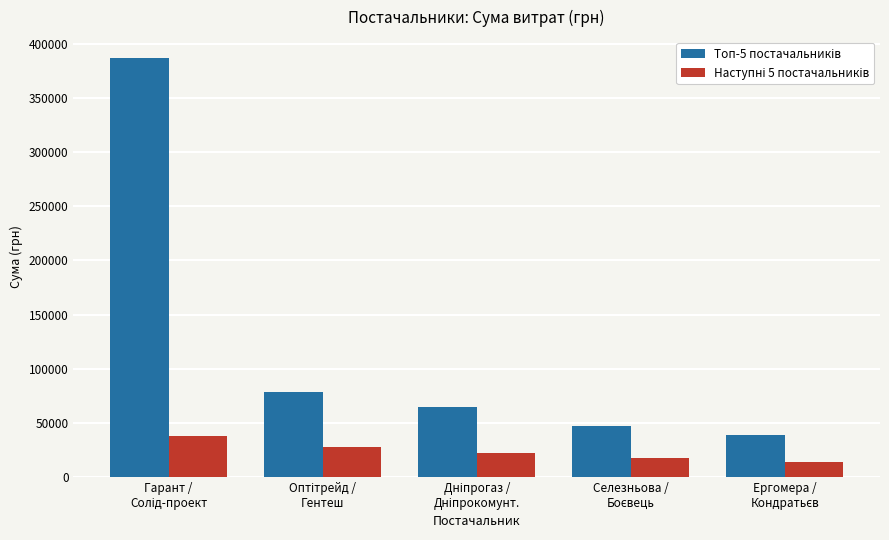

Are the bars grouped side by side (vs. stacked)?

Yes